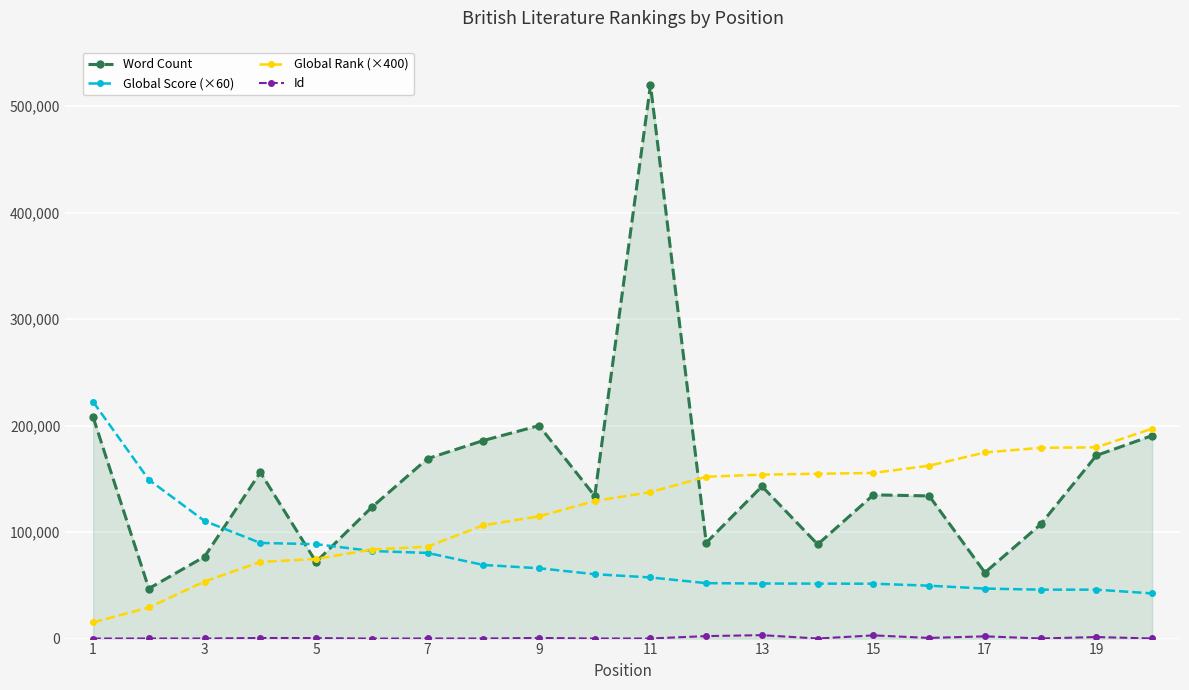

Which series has the largest range (max minus min)?

Word Count